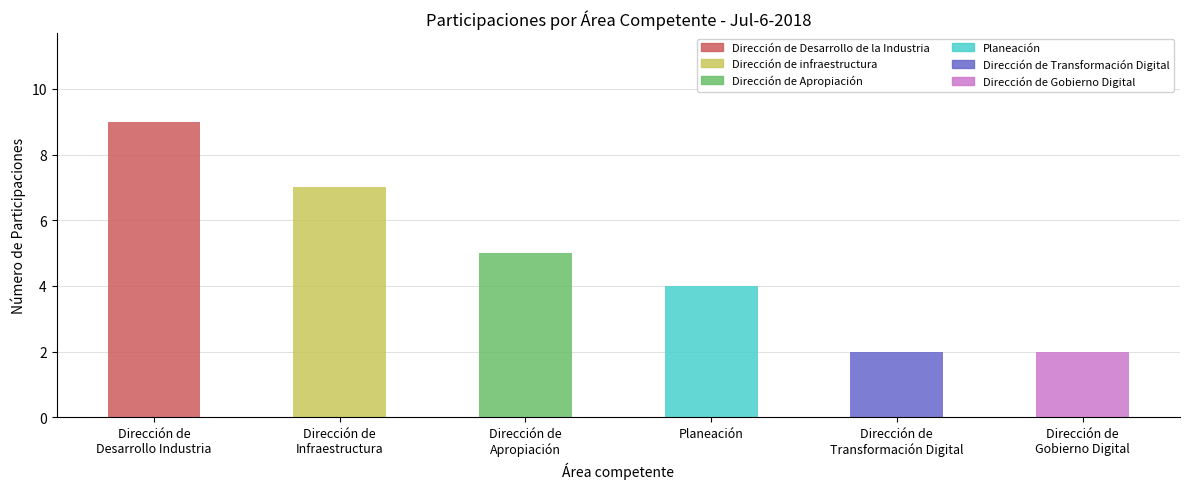

The value at Dirección de
Desarrollo Industria is 9. True or false?

True